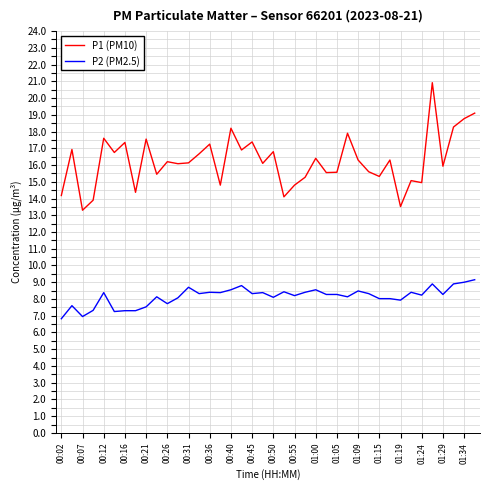

True or false: P1 (PM10) and P2 (PM2.5) cross at least once.

False